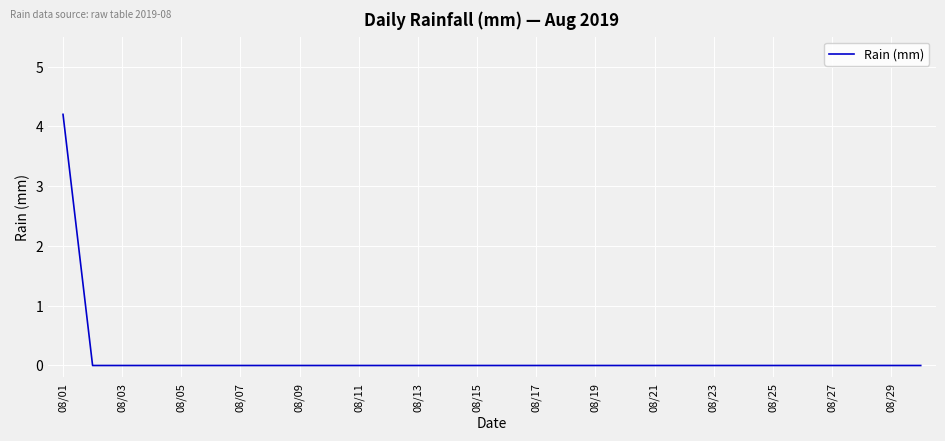

What is the greatest value displayed?

4.2